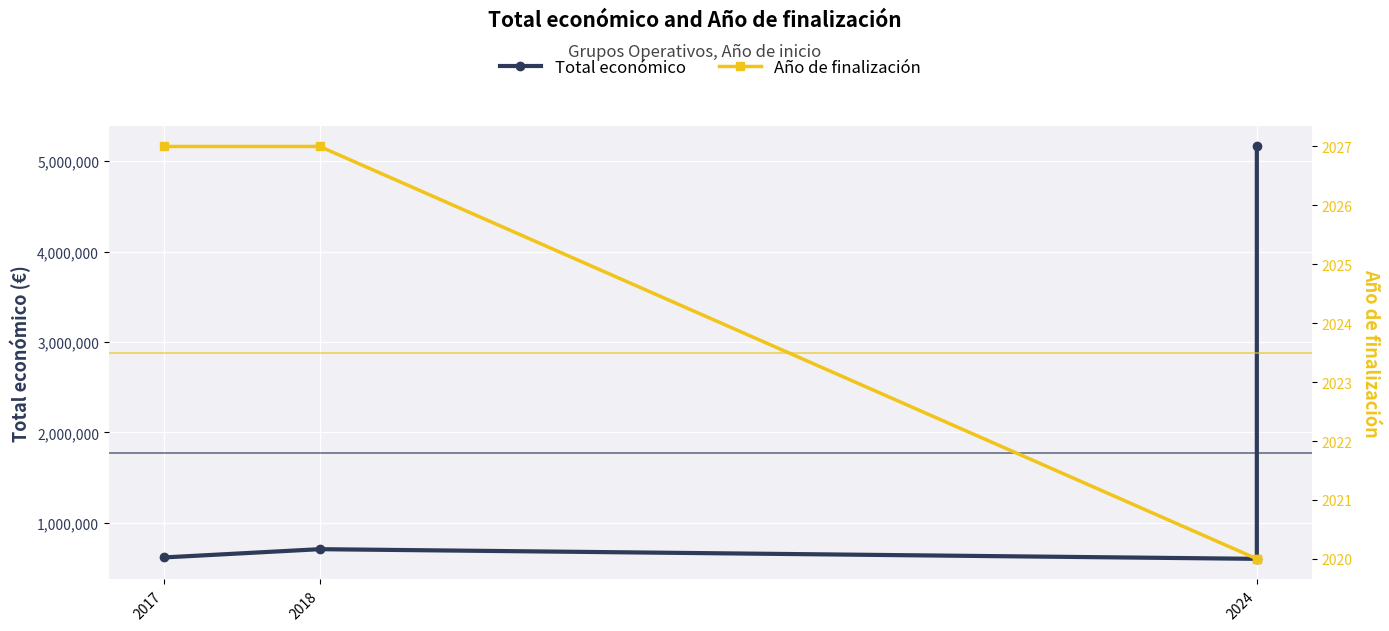

Reading left to right, what are all the values shown in this chart?

Total económico: 614907	706697	599806	5163335
Año de finalización: 2027	2027	2020	2020